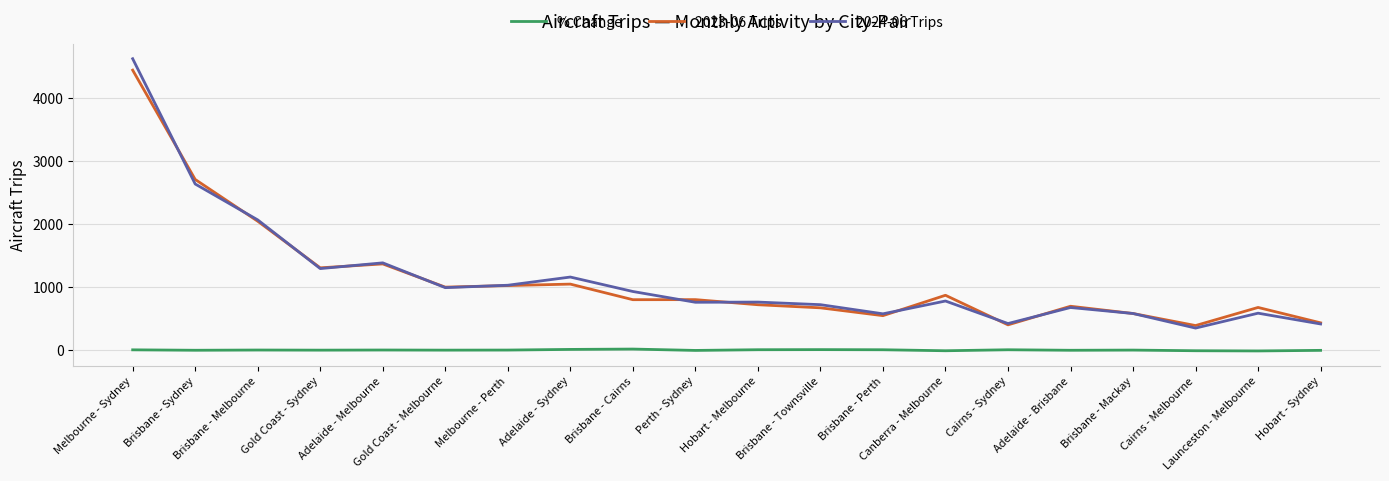

What is the minimum value for 2023-06 Trips?

389.0